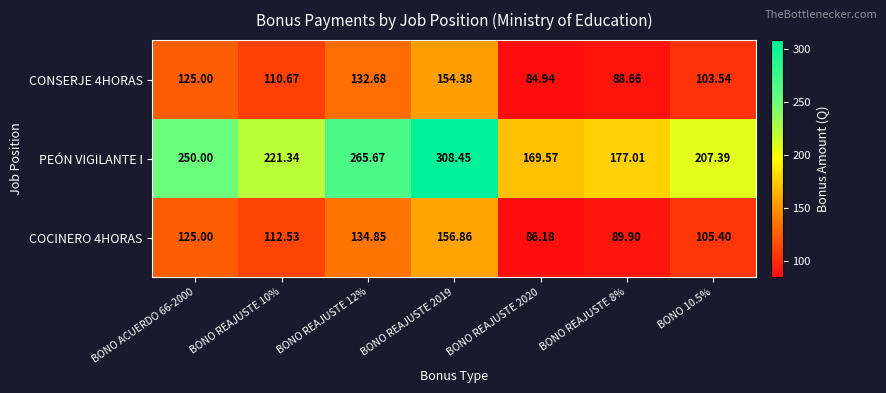

Is the value of PEÓN VIGILANTE I at BONO REAJUSTE 8% greater than the value of CONSERJE 4HORAS at BONO REAJUSTE 2019?

Yes